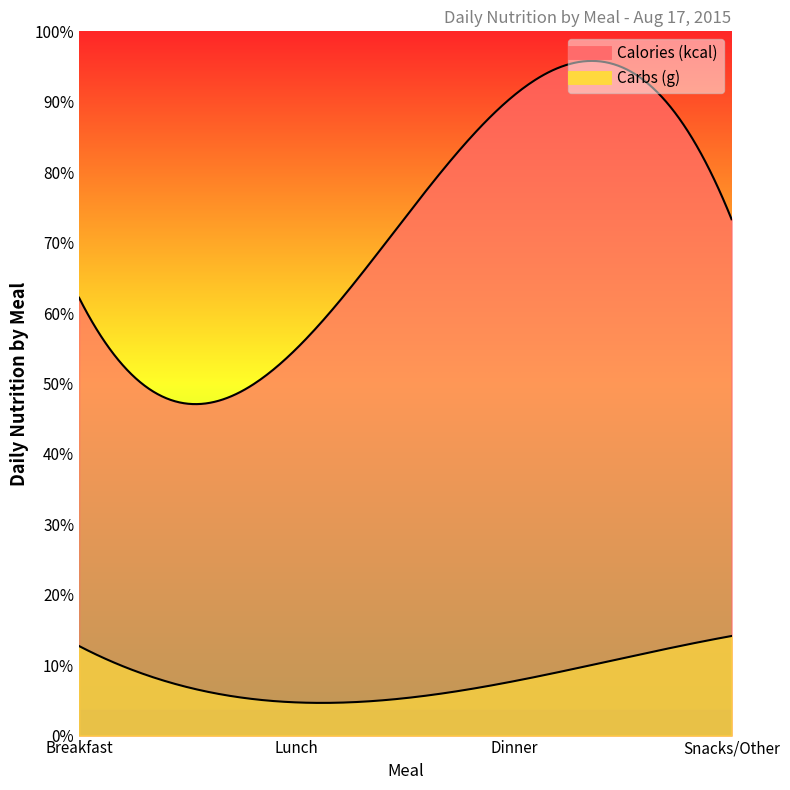

Is the value of Carbs (g) at Dinner greater than the value of Calories (kcal) at Lunch?

No